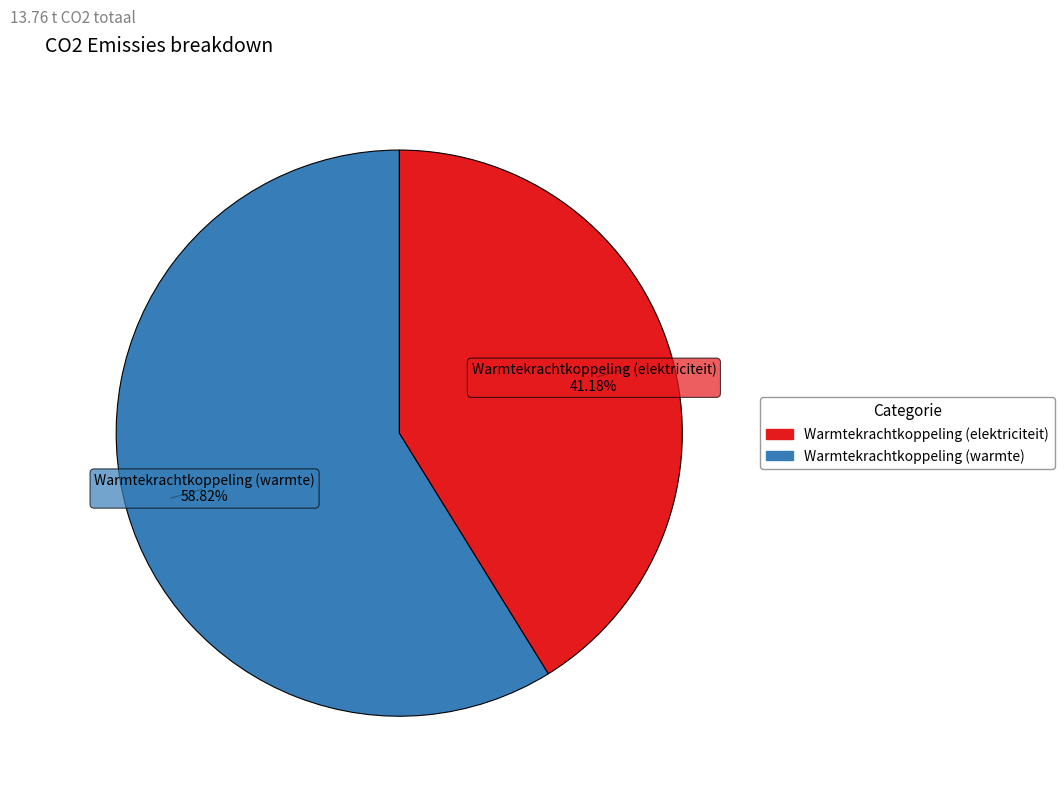

Does any single category account for the majority?

Yes